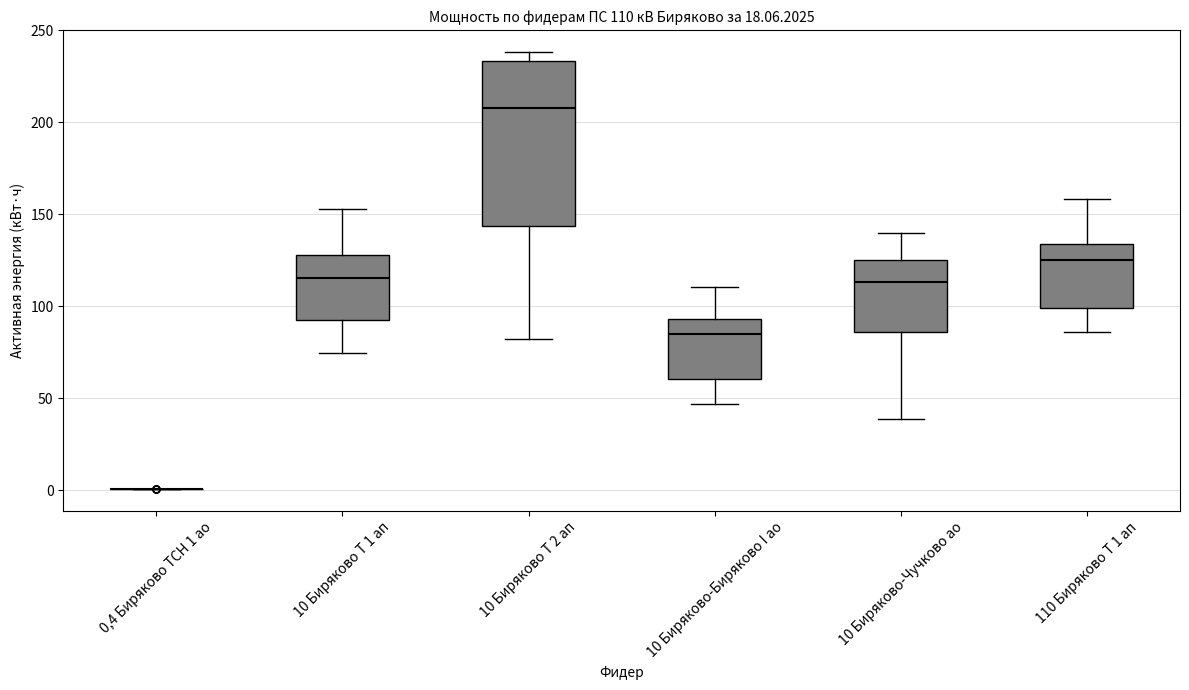

Comparing the boxes themselves (not the whiskers), which one is the tallest?

10 Биряково Т 2 ап